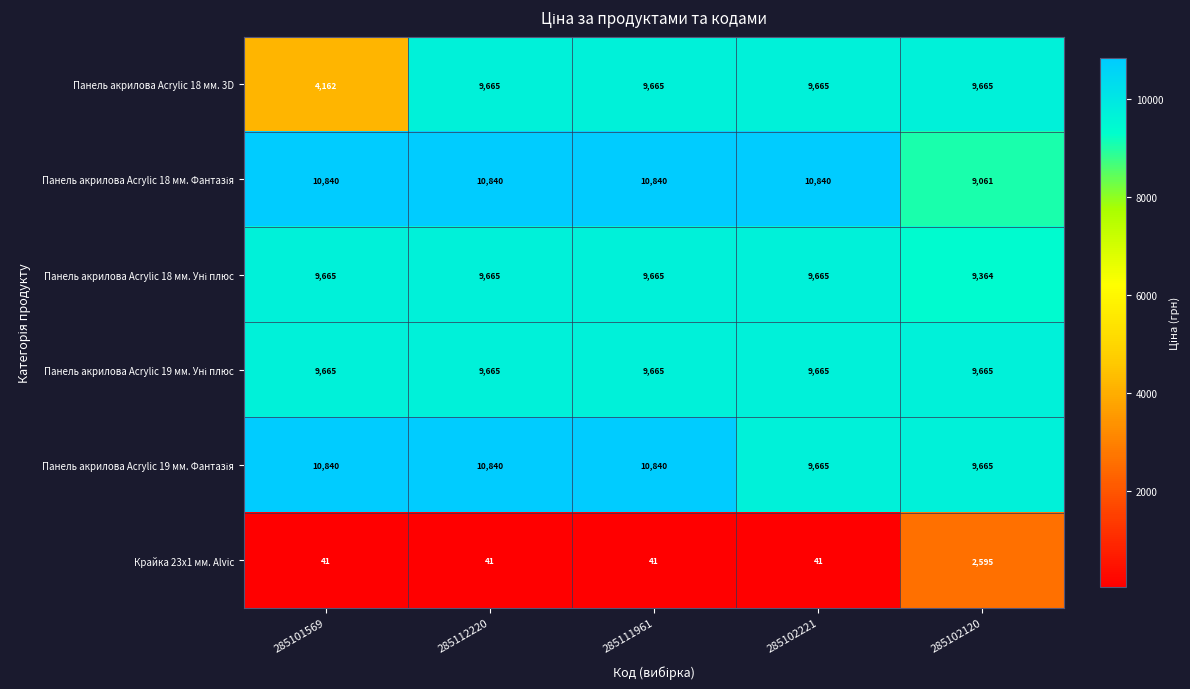

What is the greatest value displayed?

10840